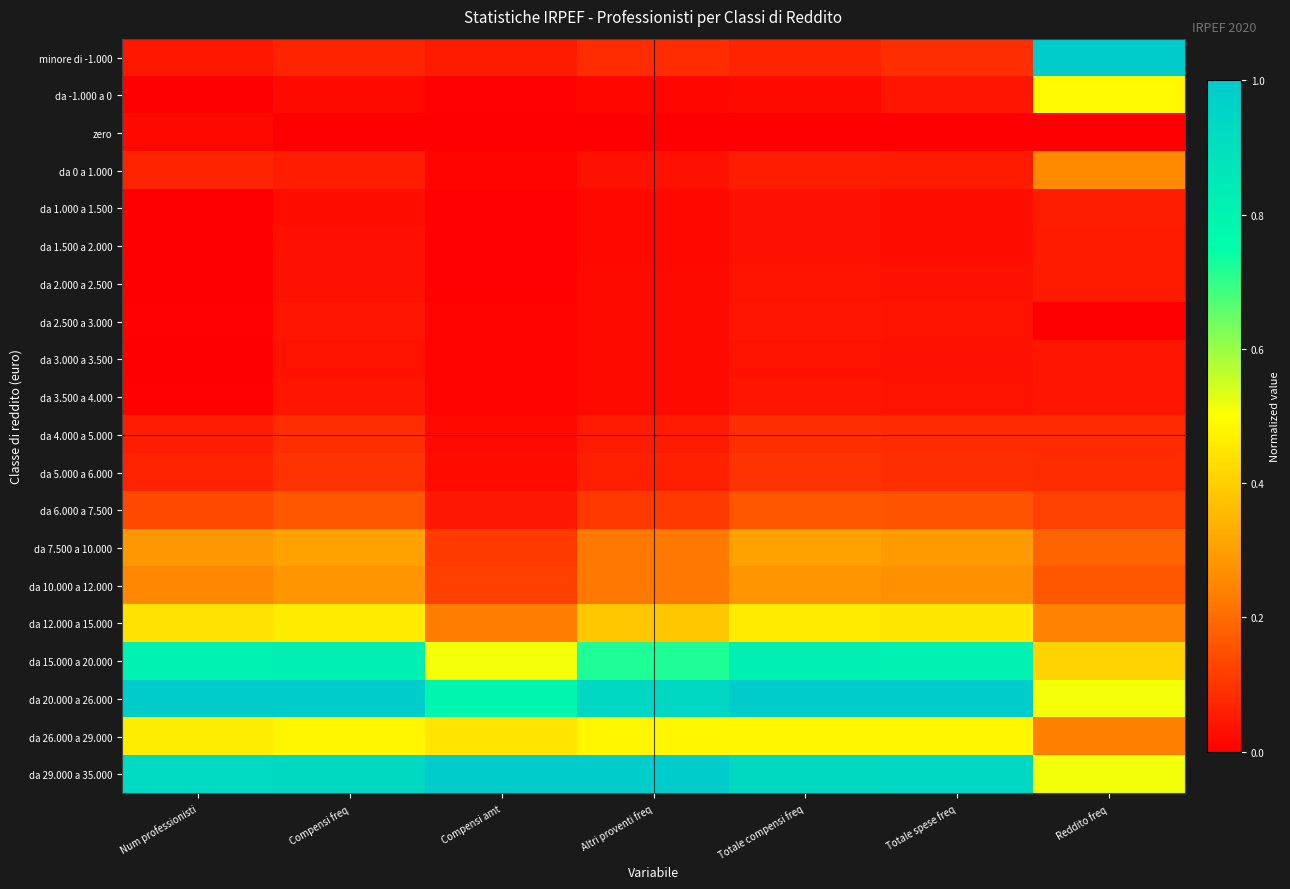

Between Altri proventi freq and Totale spese freq, which is larger?

Totale spese freq